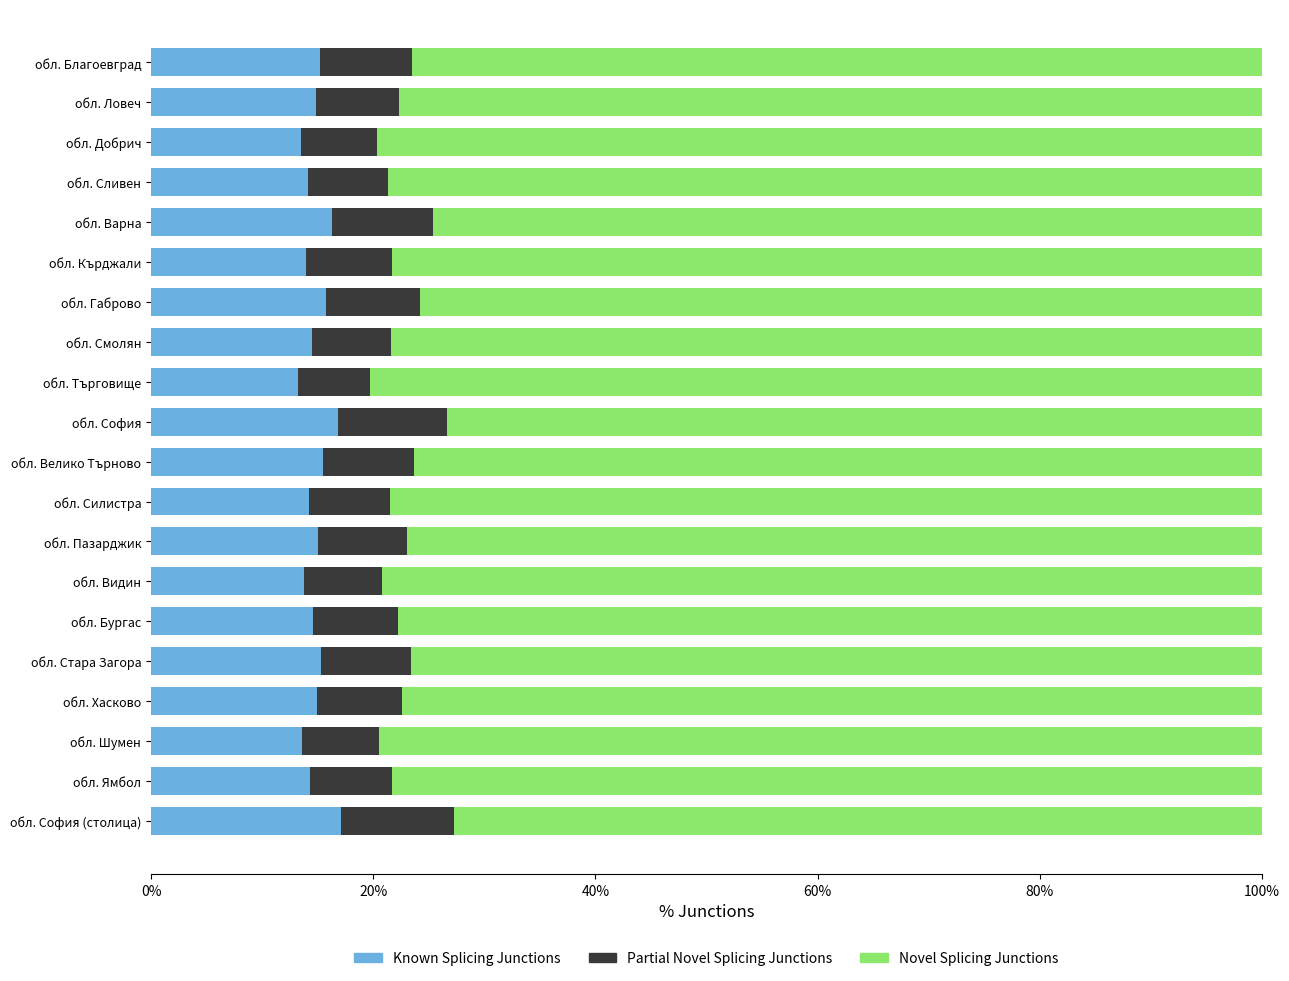

The value of Known Splicing Junctions at обл. Стара Загора is 25.9. True or false?

False